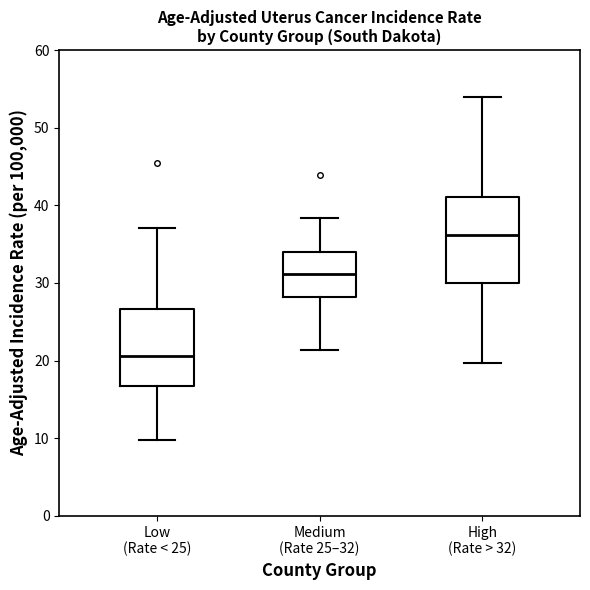

Where does the lower whisker of the box for Low (Rate < 25) end on the y-axis? The values are not printed on the chart, so give them approximately, as read against the axis.

10